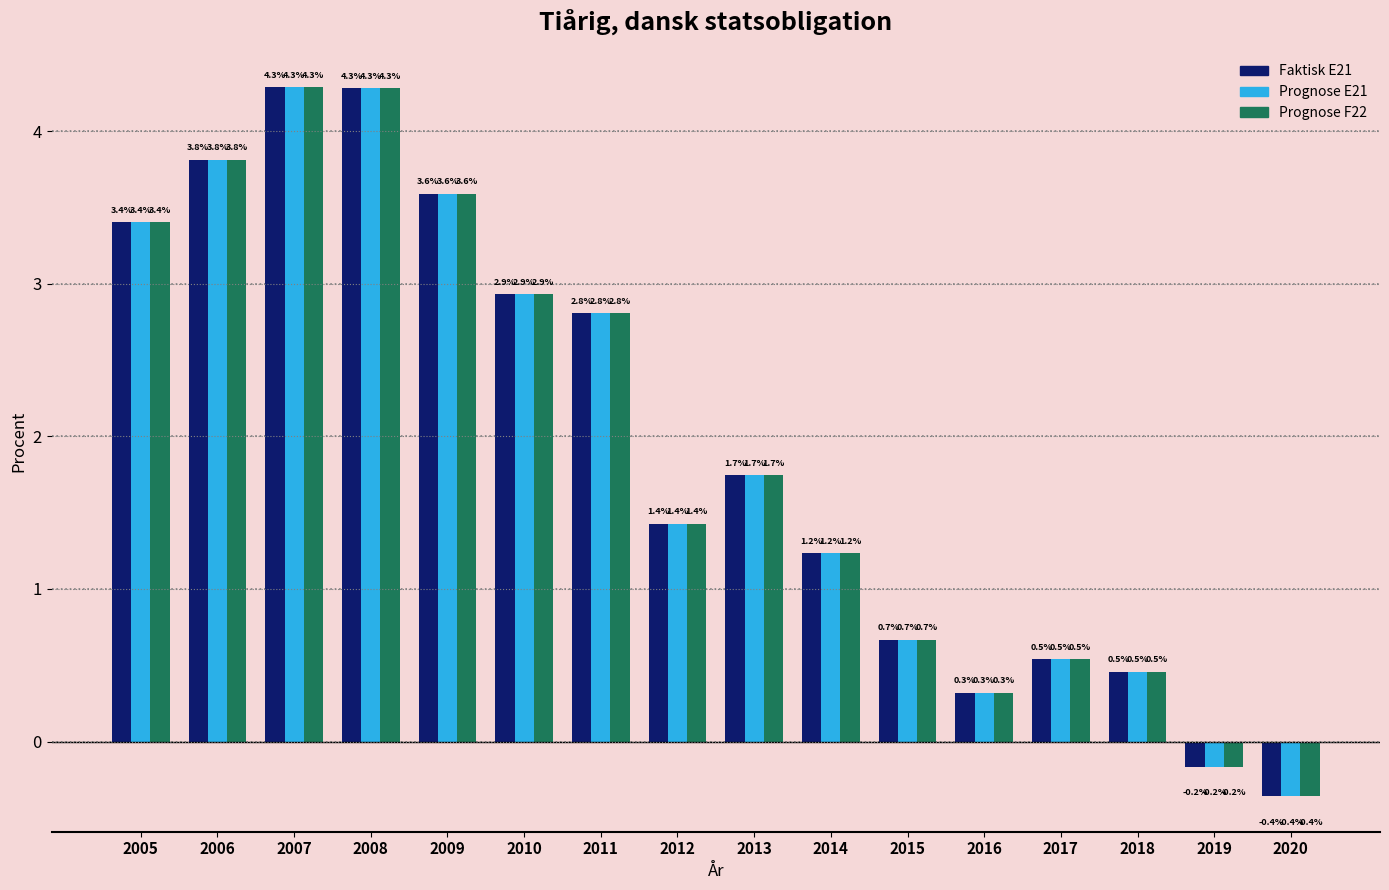

What is the total value across all series at 2013?

5.2